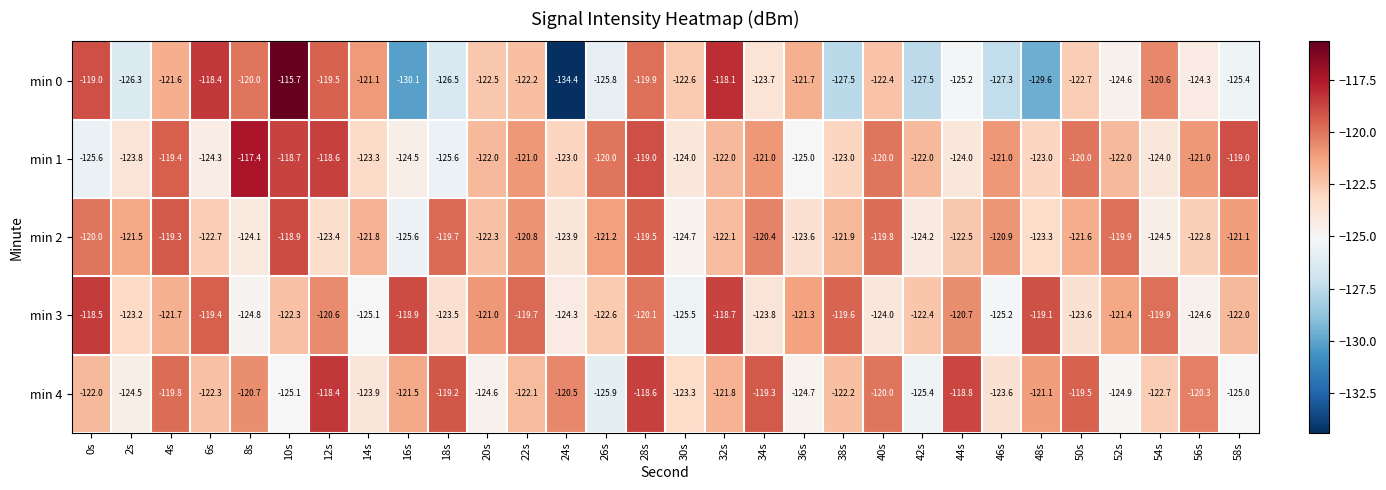

Read the min 0 value at 58s.

-125.4